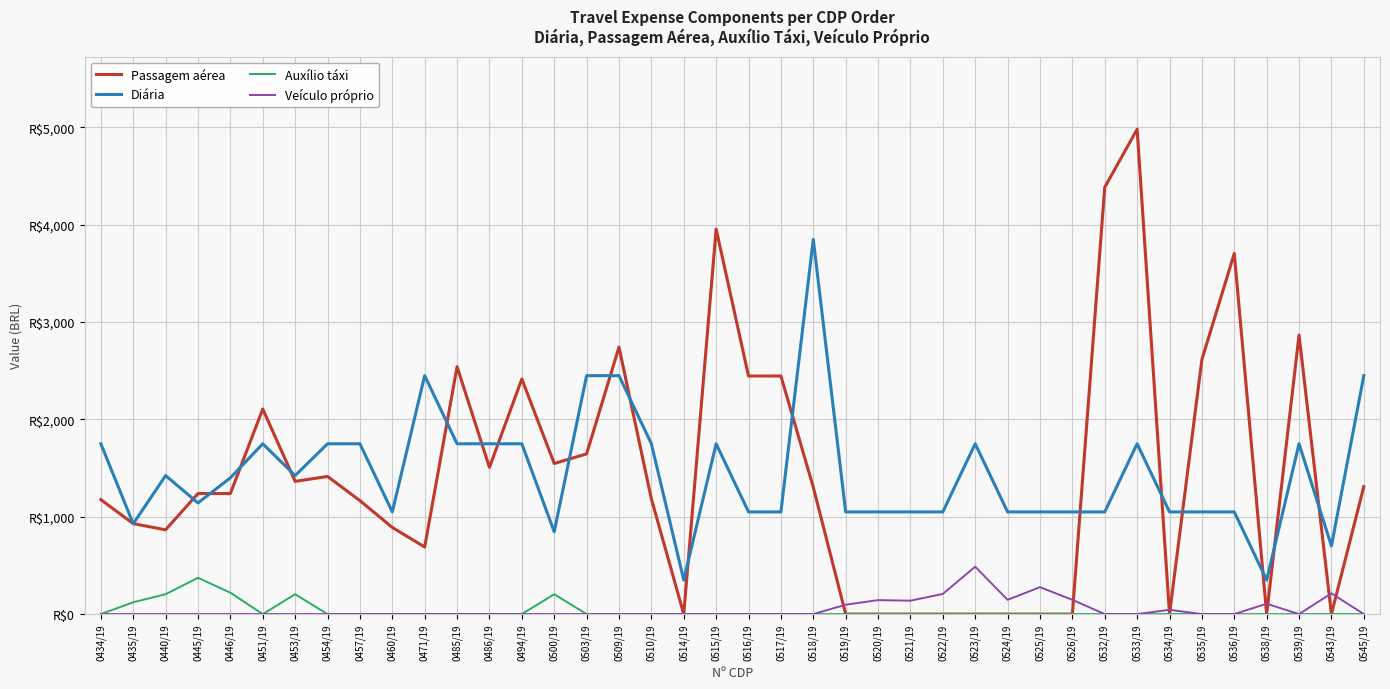

Is the value of Veículo próprio at 0486/19 greater than the value of Diária at 0485/19?

No